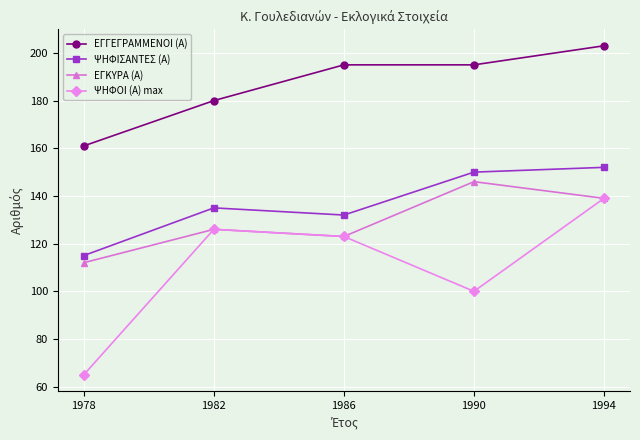

In ΨΗΦΟΙ (Α) max, how many points are lower than both neighbors (excluding endpoints)?

1